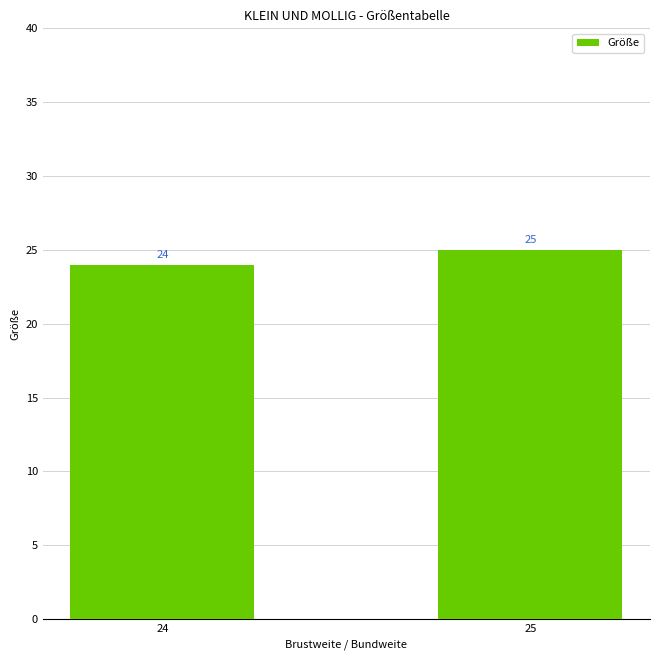

How many categories are shown in the chart?

2